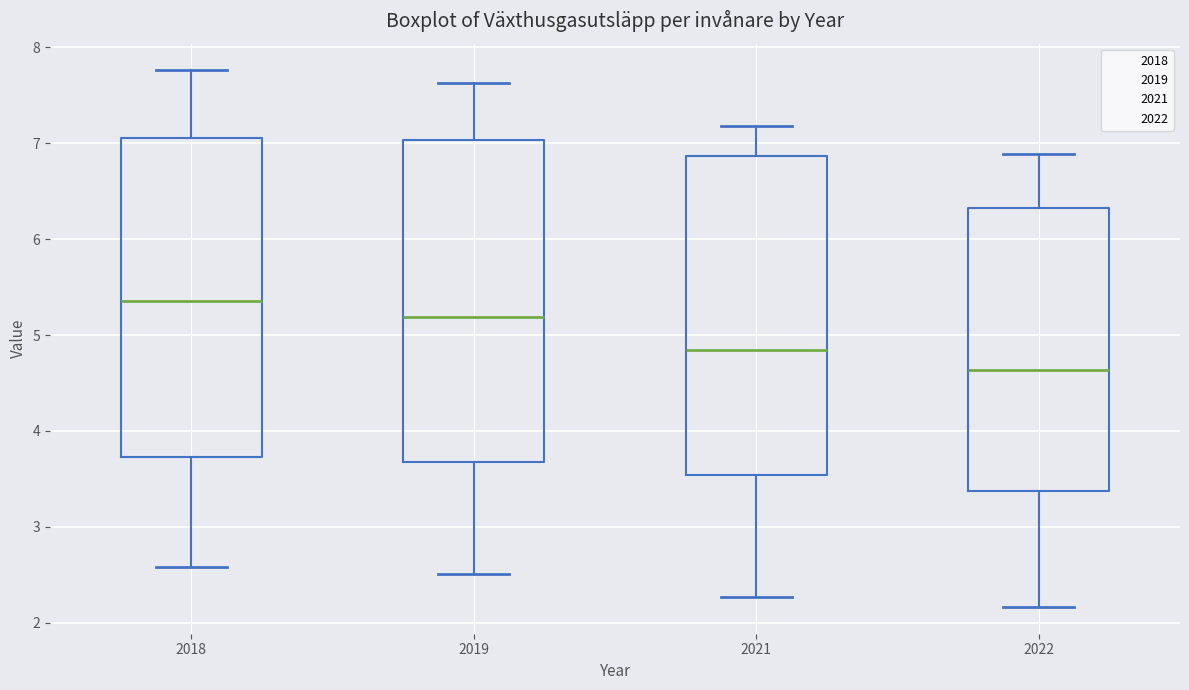

Which box has the lowest median line?

2022